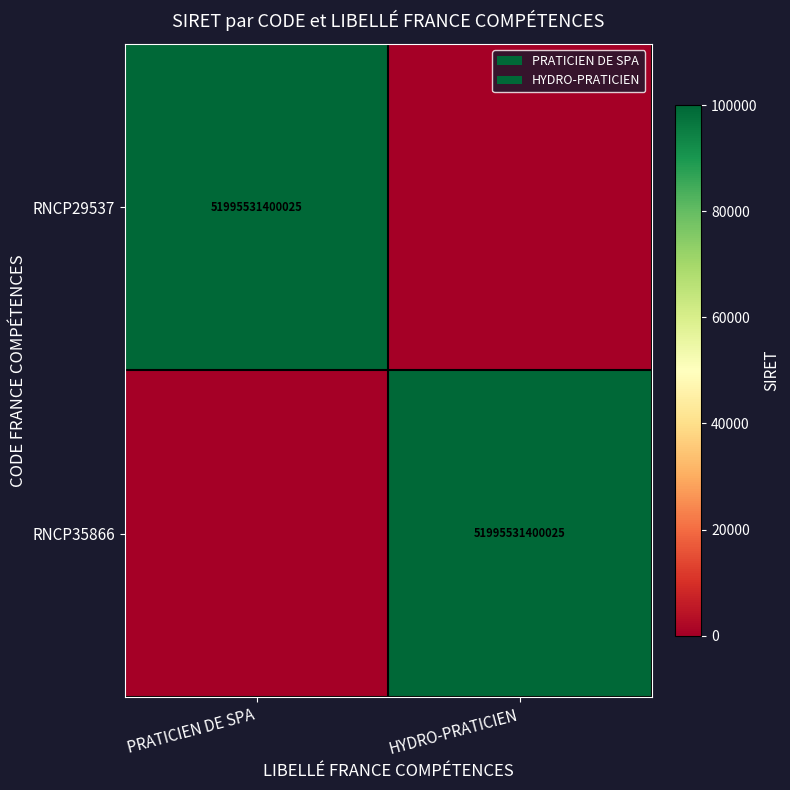

The value of RNCP35866 at HYDRO-PRATICIEN is 84683753636904. True or false?

False